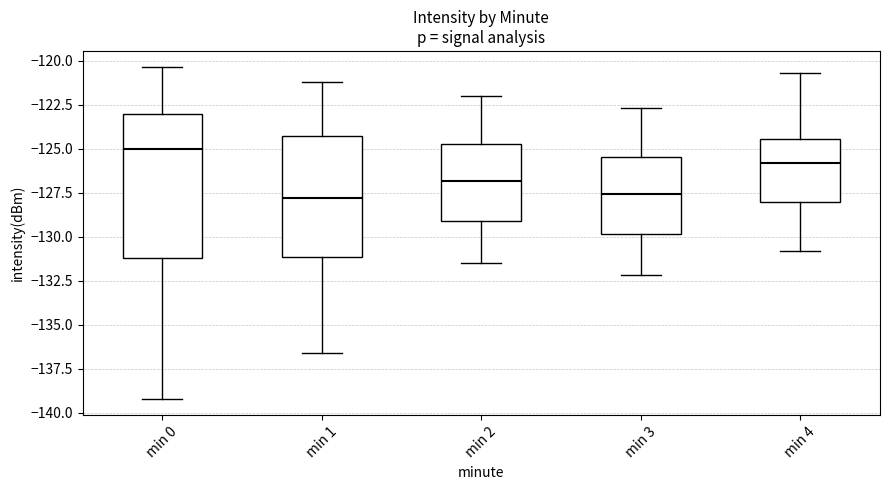

Reading left to right, transcribe this box plot: for each box, give where its median line is, the range the box spans, and where its two whiskers end, as read against the y-axis. The values are not printed on the chart, so give them approximately, as read against the axis.

min 0: median -125.0, box -131.0 to -123.0, whiskers -139.0 to -120.5
min 1: median -128.0, box -131.0 to -124.5, whiskers -136.5 to -121.0
min 2: median -127.0, box -129.0 to -124.5, whiskers -131.5 to -122.0
min 3: median -127.5, box -130.0 to -125.5, whiskers -132.0 to -122.5
min 4: median -126.0, box -128.0 to -124.5, whiskers -131.0 to -120.5